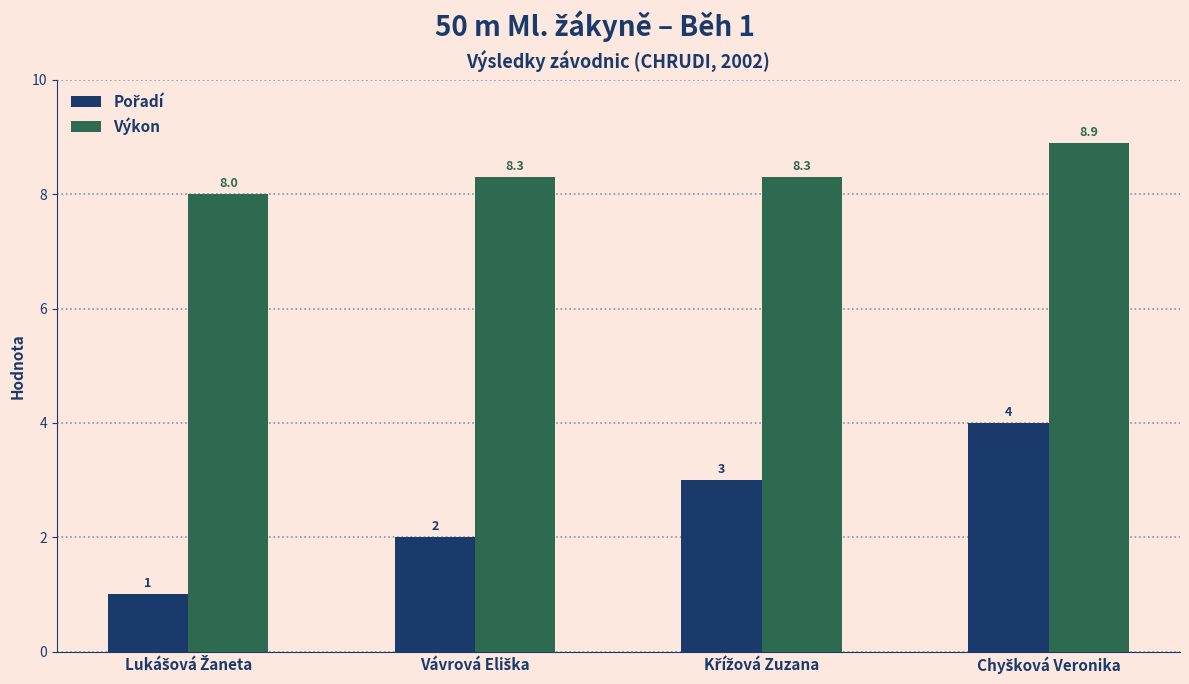

Which series has the largest total across all categories?

Výkon